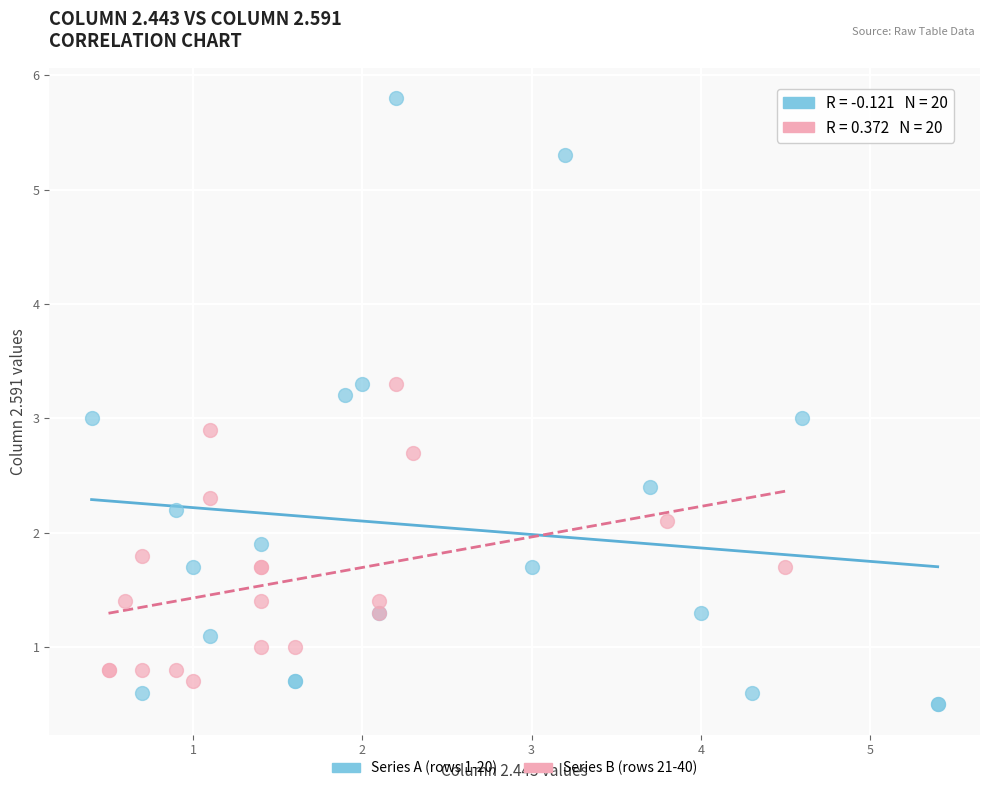

Which series contains the highest Y value?

Series A (rows 1-20)